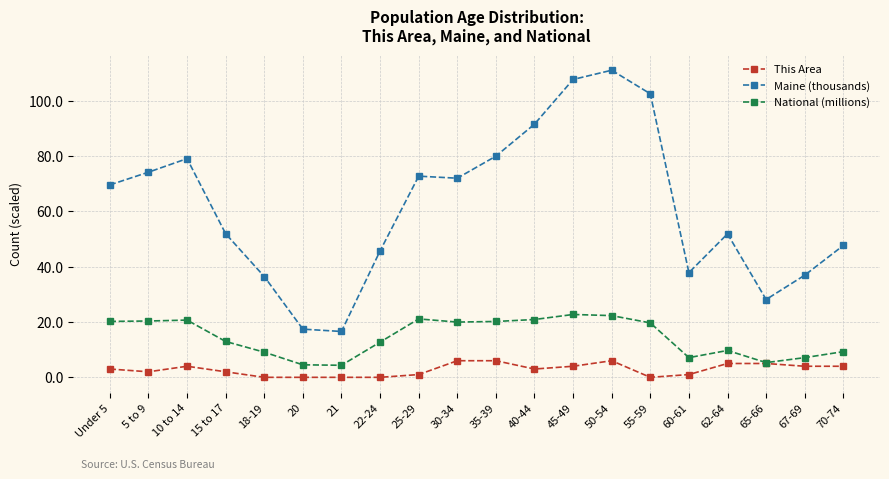

What is the difference between the second highest and second lowest values in the National (millions) series?

17.8